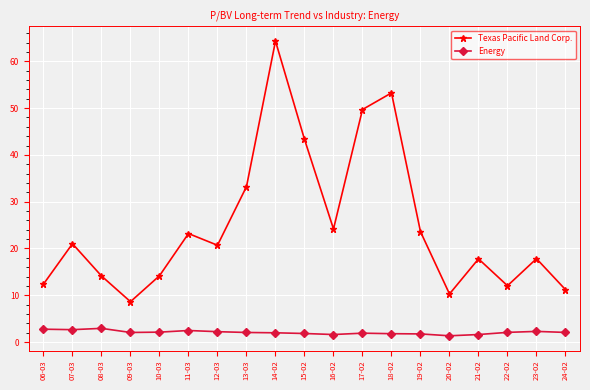

Does the chart display data point markers on the line(s)?

Yes